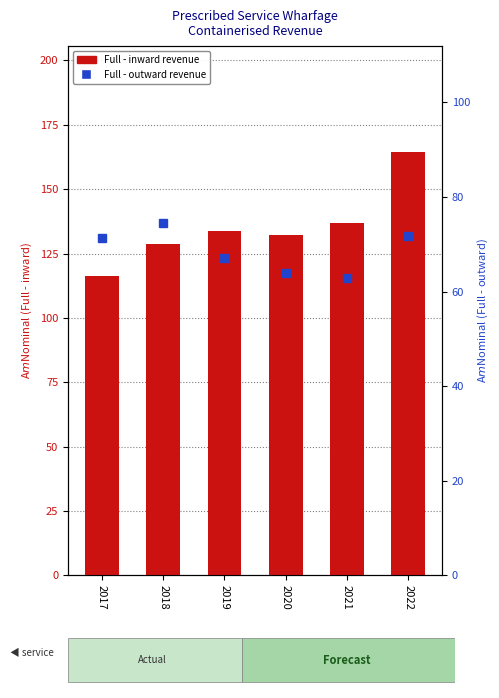

The value of Full - inward (A$m) at 2017 is 116.2. True or false?

True